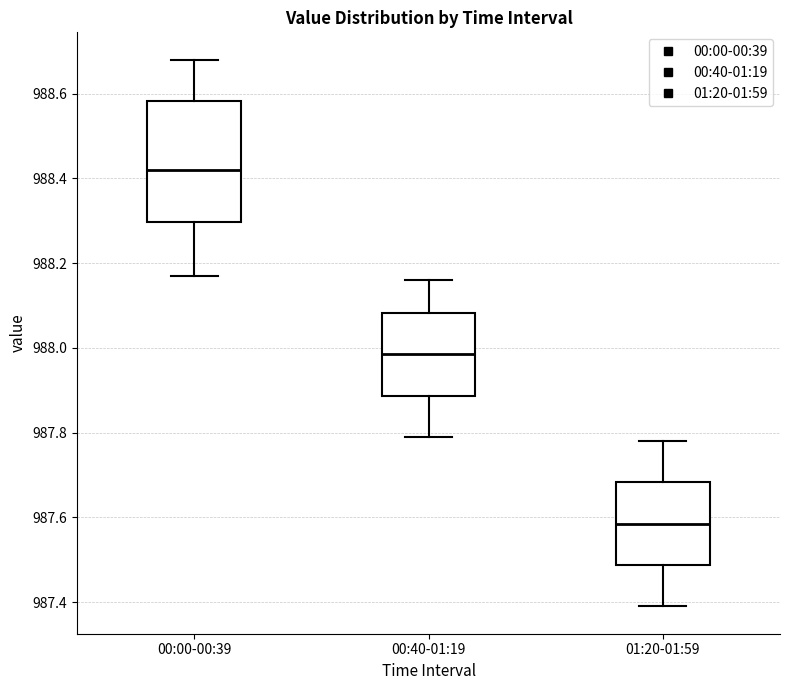

Reading left to right, transcribe this box plot: for each box, give where its median line is, the range the box spans, and where its two whiskers end, as read against the y-axis. The values are not printed on the chart, so give them approximately, as read against the axis.

00:00-00:39: median 988.42, box 988.30 to 988.58, whiskers 988.18 to 988.68
00:40-01:19: median 987.98, box 987.88 to 988.08, whiskers 987.80 to 988.16
01:20-01:59: median 987.58, box 987.48 to 987.68, whiskers 987.40 to 987.78